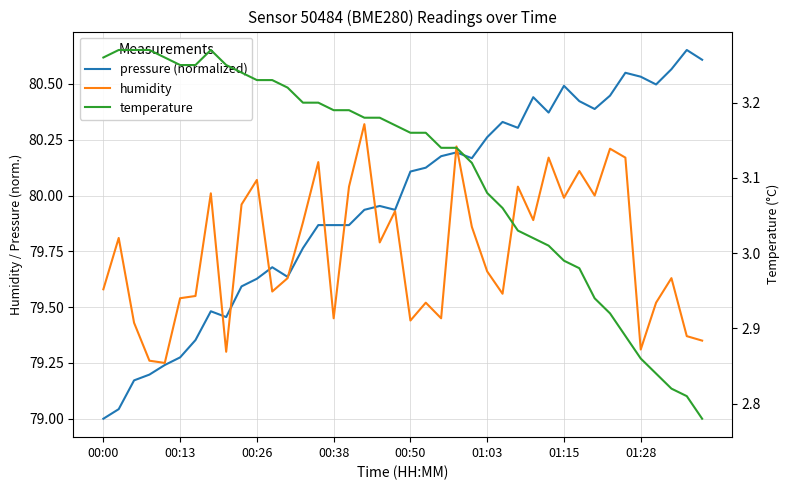

What is the minimum value shown in the chart?

2.8